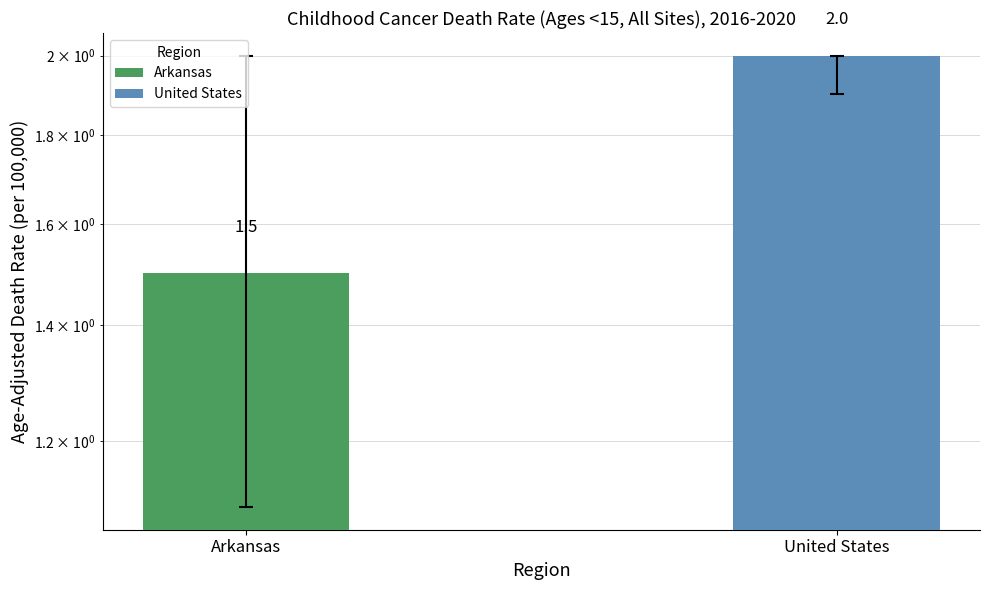

What is the approximate value at Arkansas?

1.5